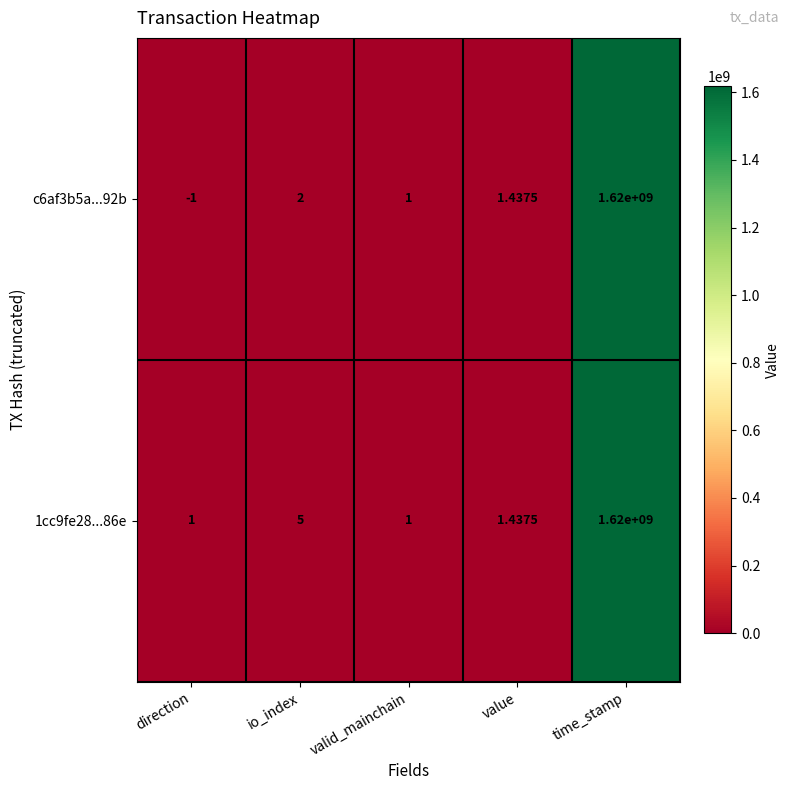

List the labels in order of c6af3b5a...92b value, largest first.

time_stamp, io_index, value, valid_mainchain, direction